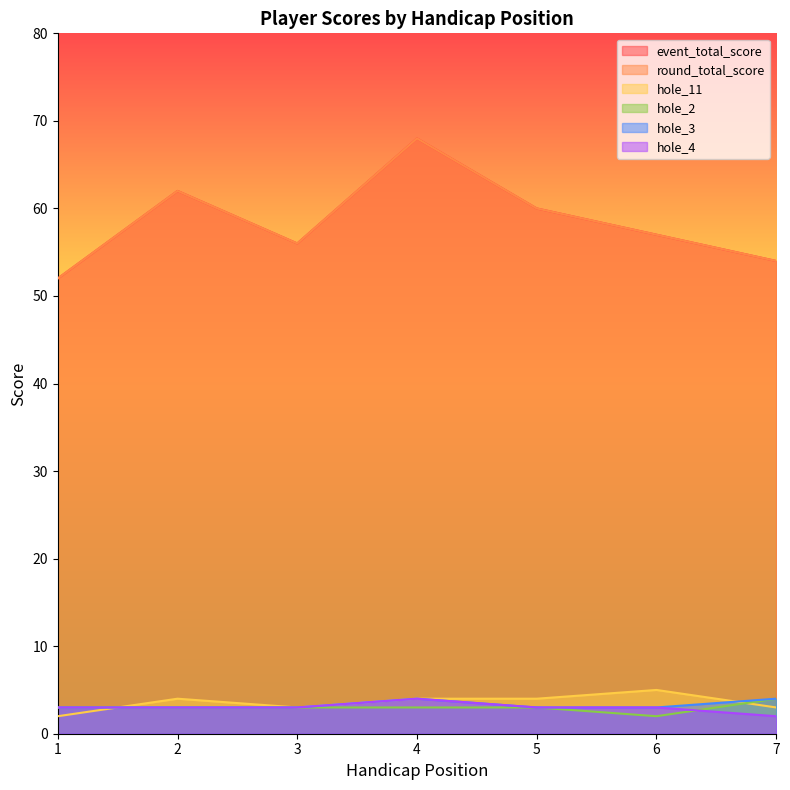

The value of hole_4 at 3 is 4. True or false?

False